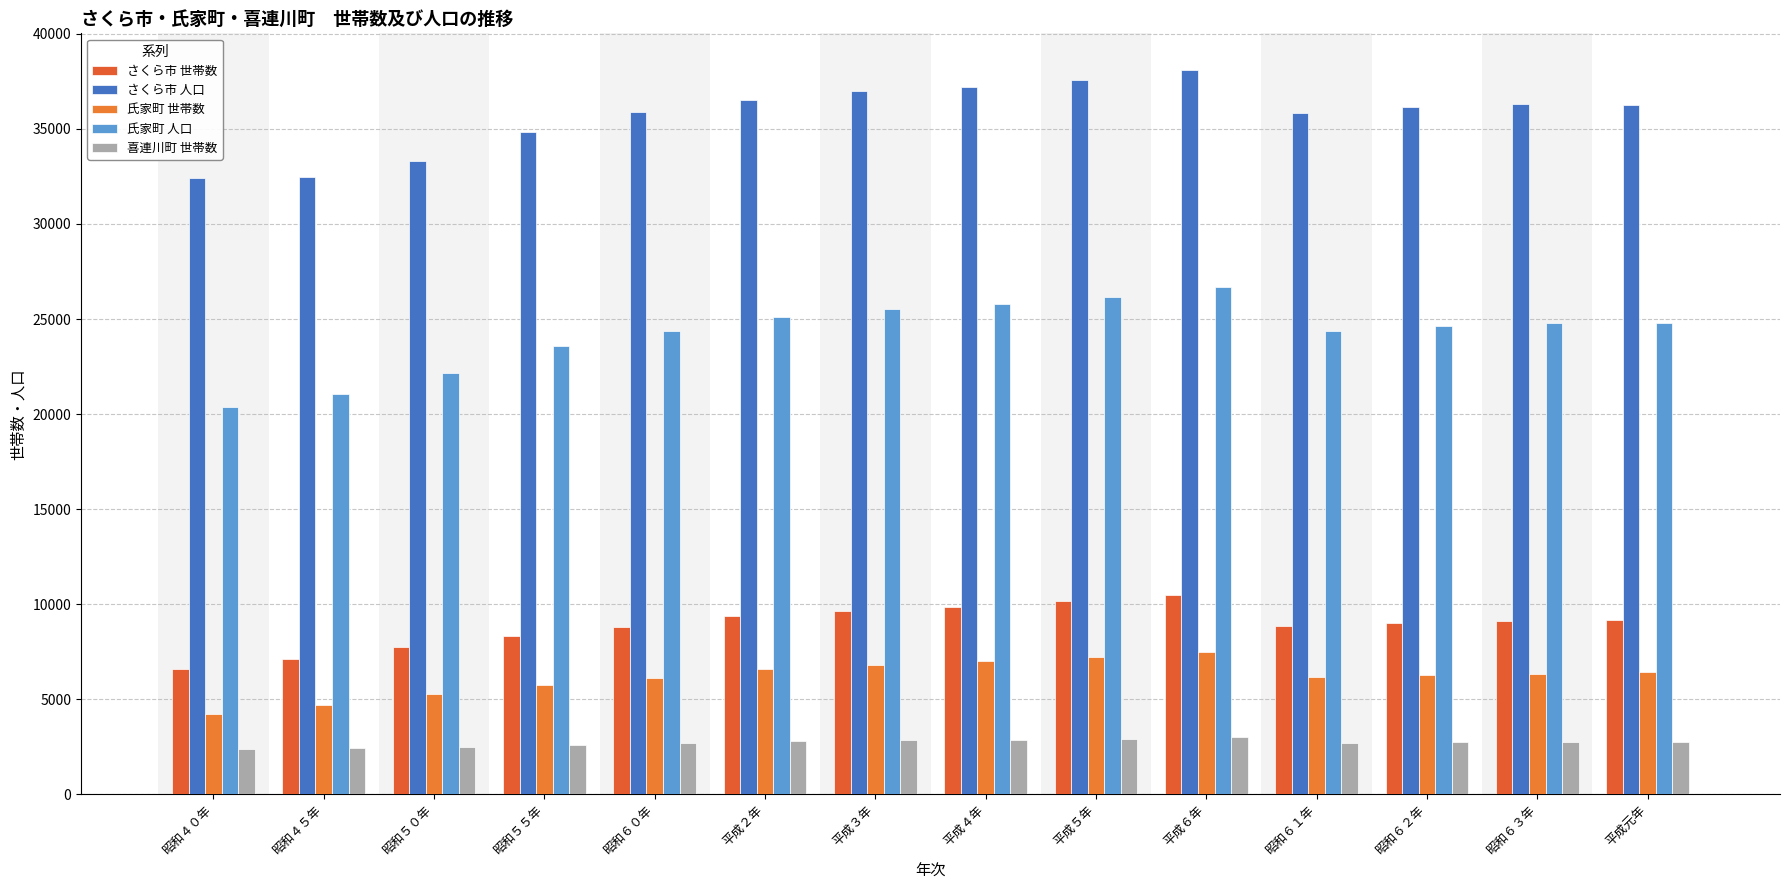

How many bars are there in each group?

5